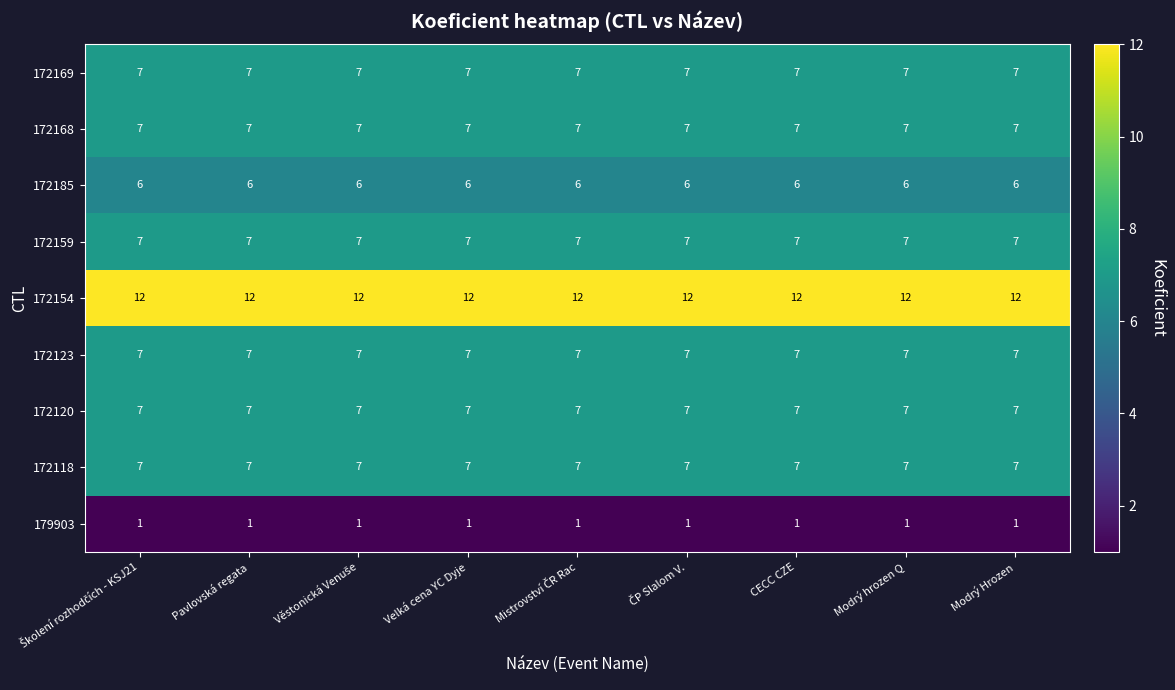

What is the difference between the highest and lowest values at Modrý Hrozen?

11